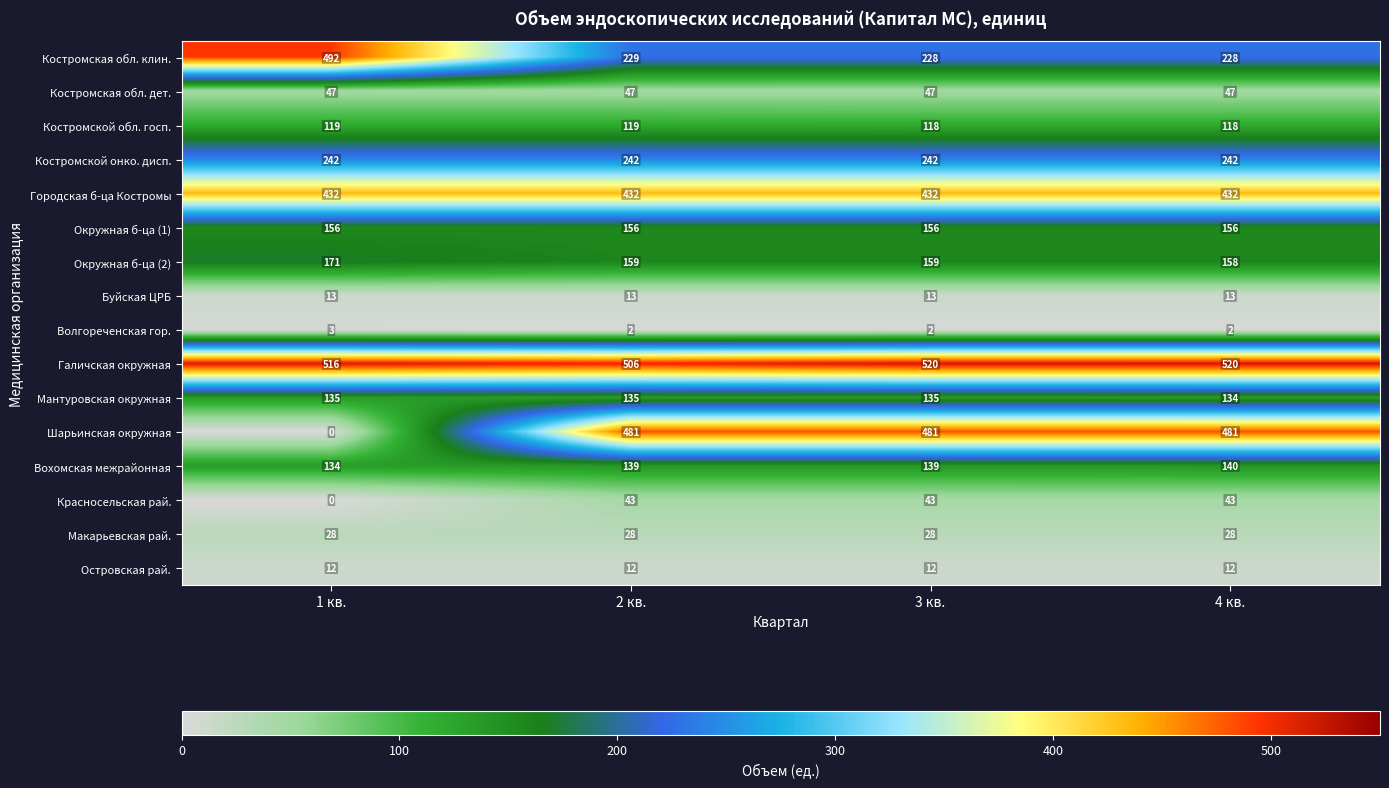

At which label is Галичская окружная closest to 513?

1 кв.